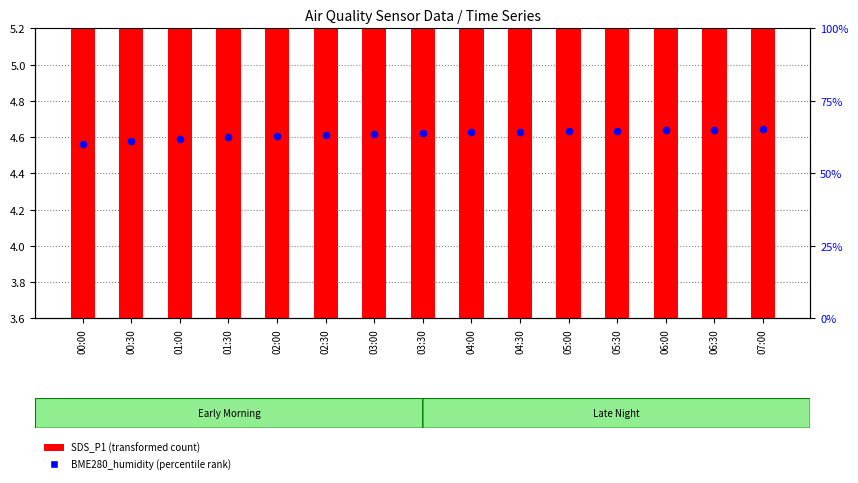

Is the value of BME280_humidity (percentile rank) at 00:30 greater than the value of SDS_P1 (transformed count) at 04:00?

Yes